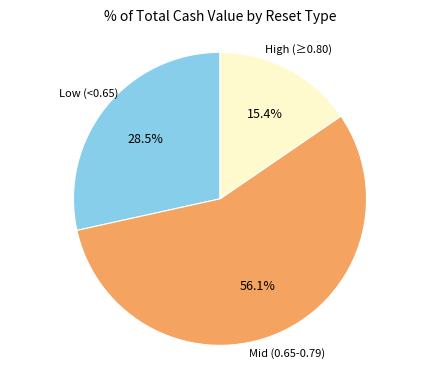

Is there any slice that represents more than half of the pie?

Yes